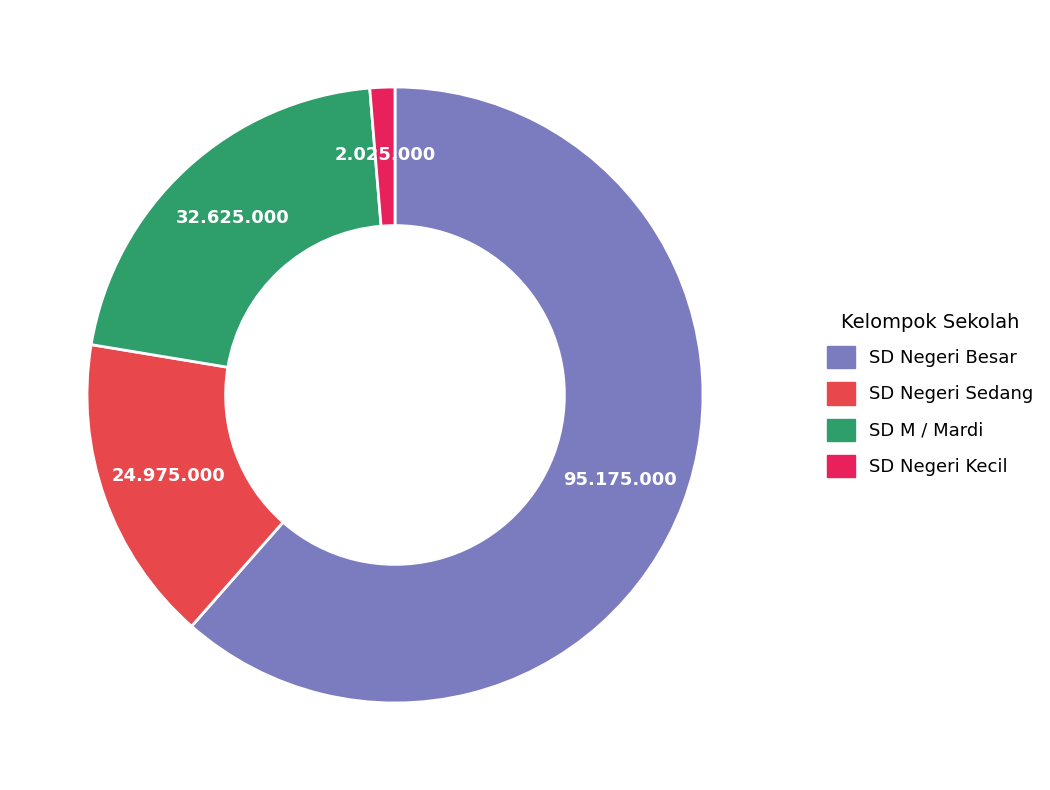

Does any single category account for the majority?

Yes